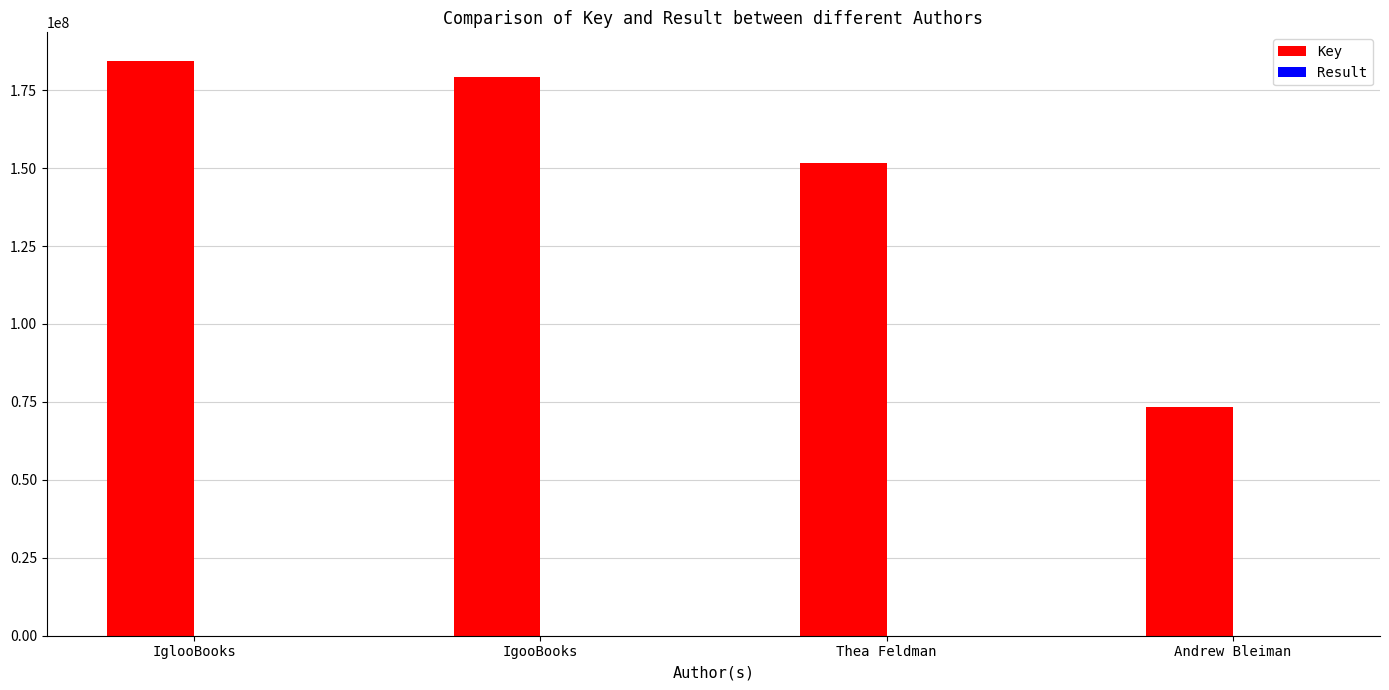

Which series has the largest total across all categories?

Key